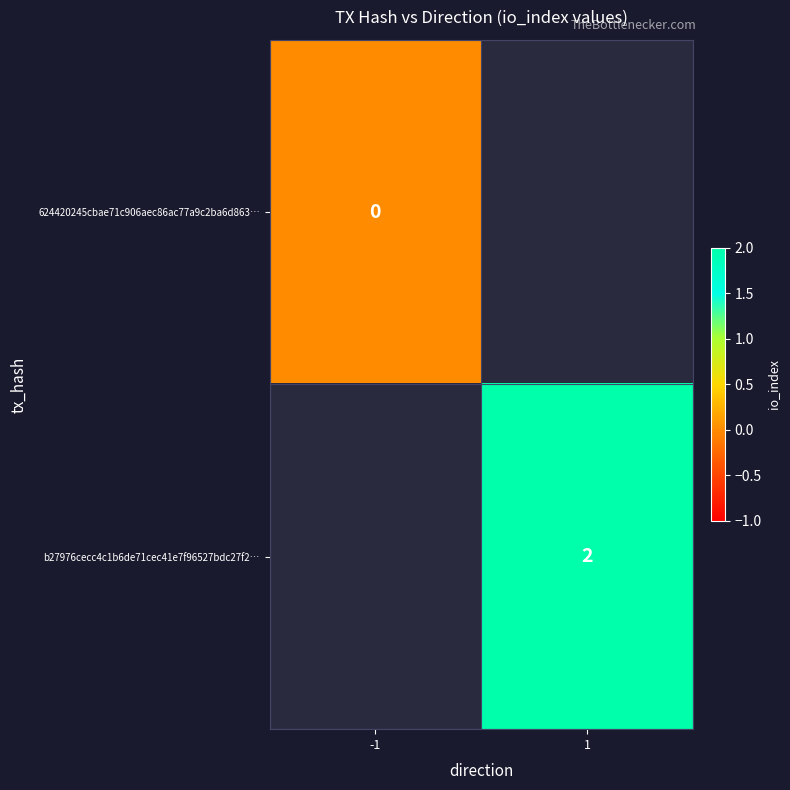

Is it true that b27976cecc4c1b6de71cec41e7f96527bdc27f2… equals 2 at 1?

True